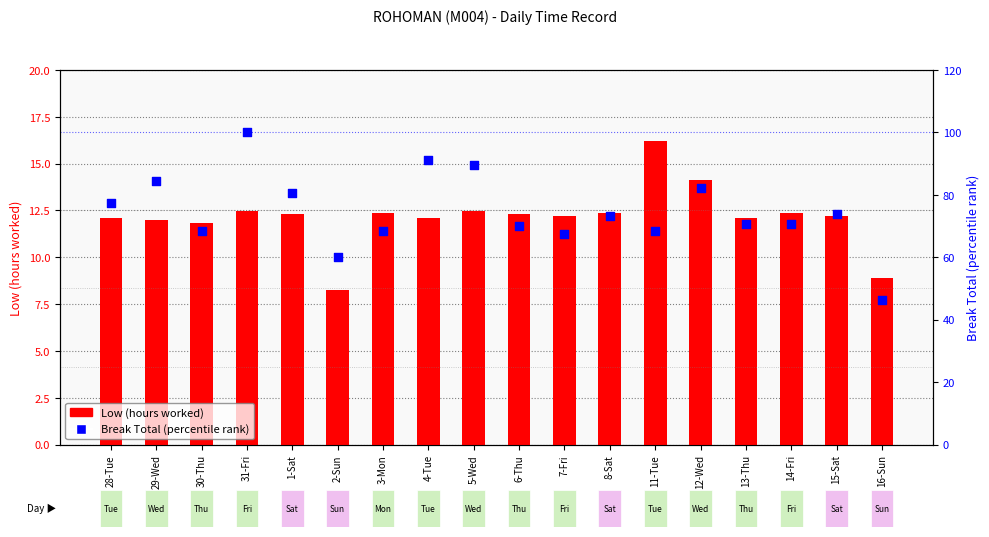

Which series has the largest total across all categories?

Break Total (percentile rank)